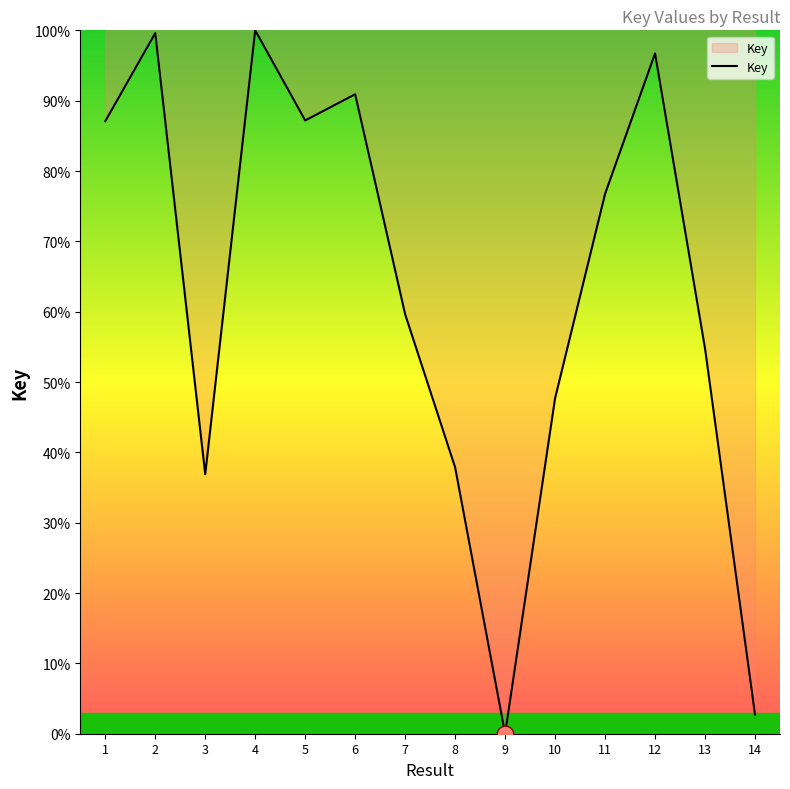

What is the greatest value displayed?

100.0